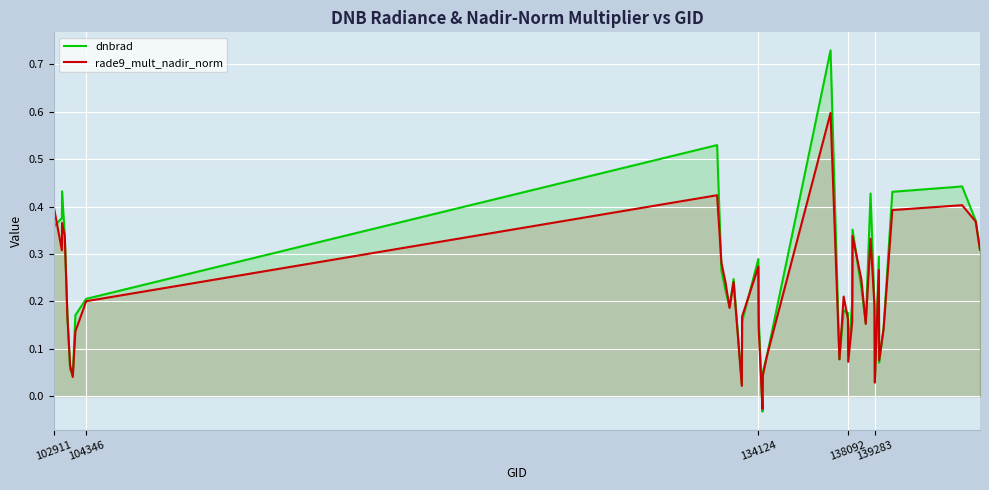

Which series has the largest range (max minus min)?

dnbrad